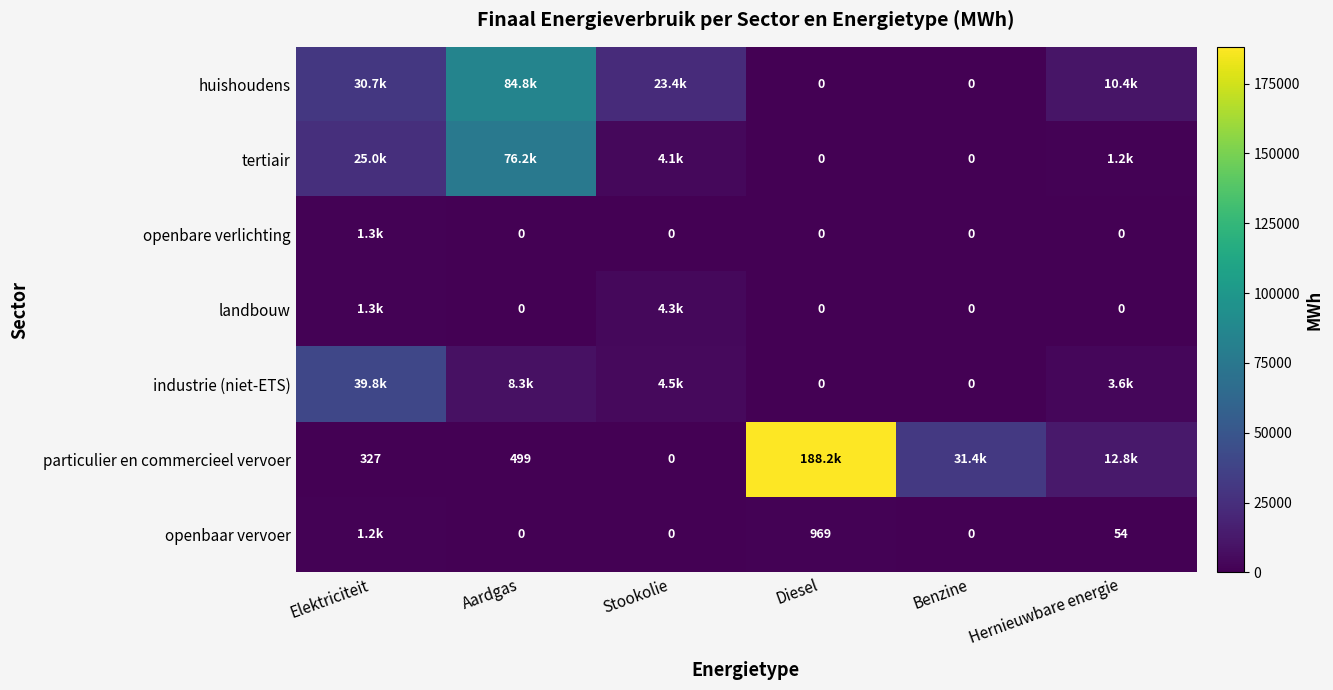

Is the value of openbaar vervoer at Diesel greater than the value of industrie (niet-ETS) at Diesel?

Yes